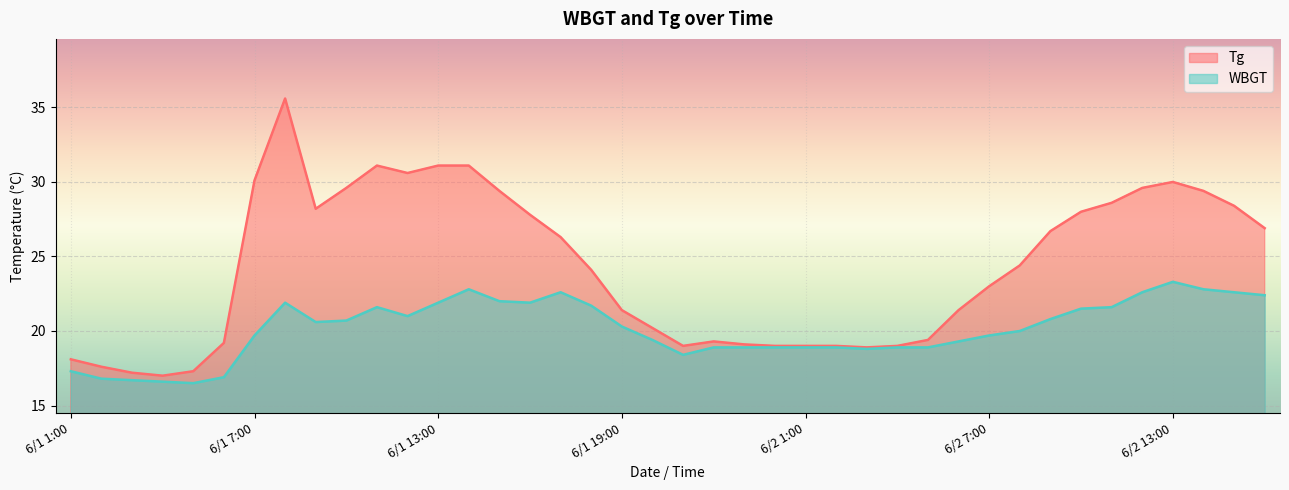

What is the sum of all WBGT values?

805.0